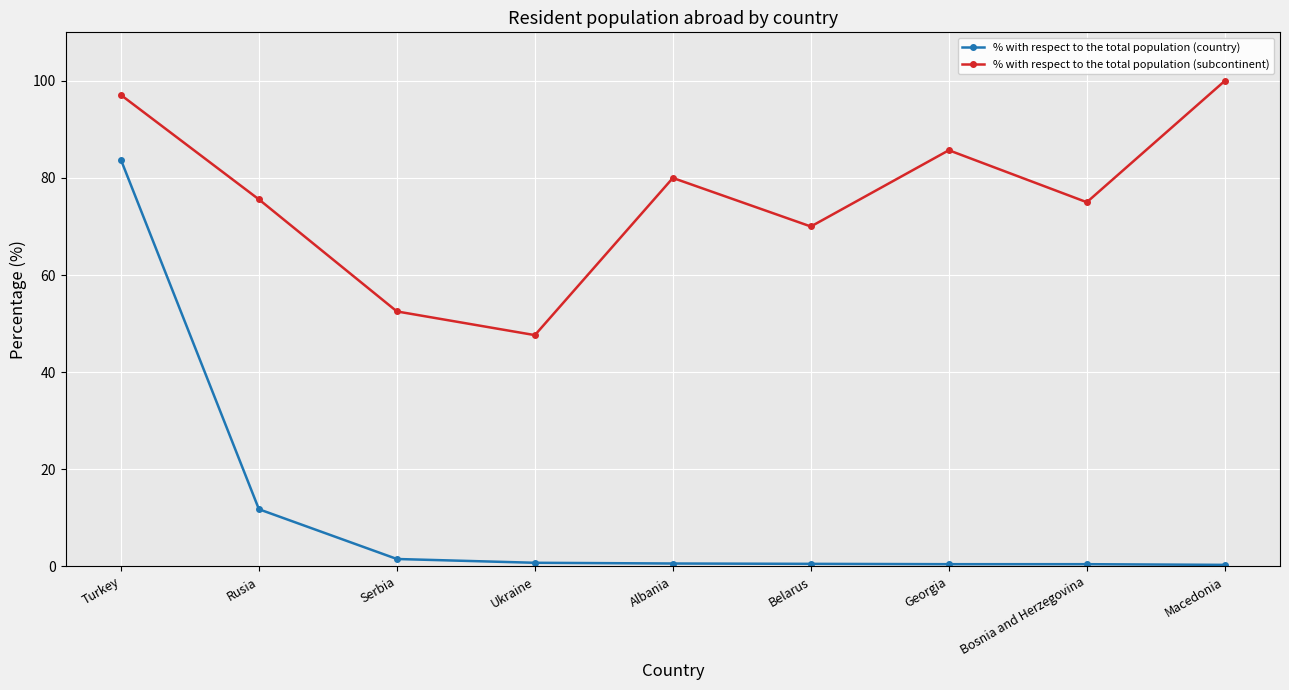

True or false: % with respect to the total population (country) and % with respect to the total population (subcontinent) cross at least once.

False